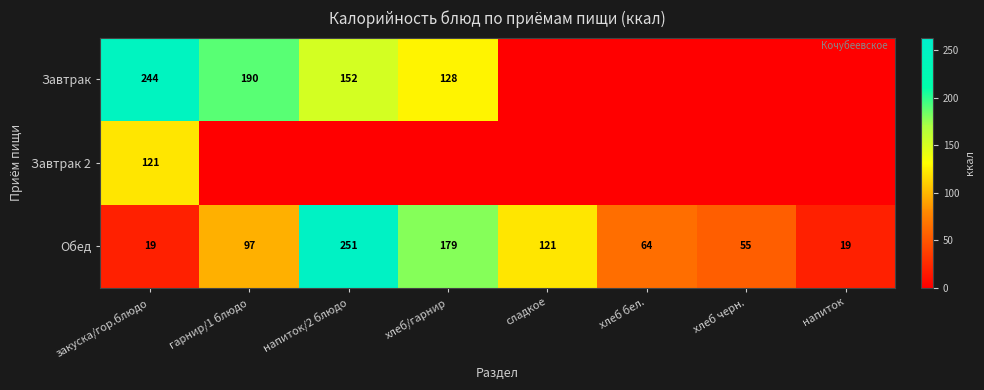

How many values in the Обед series are below 97?

4